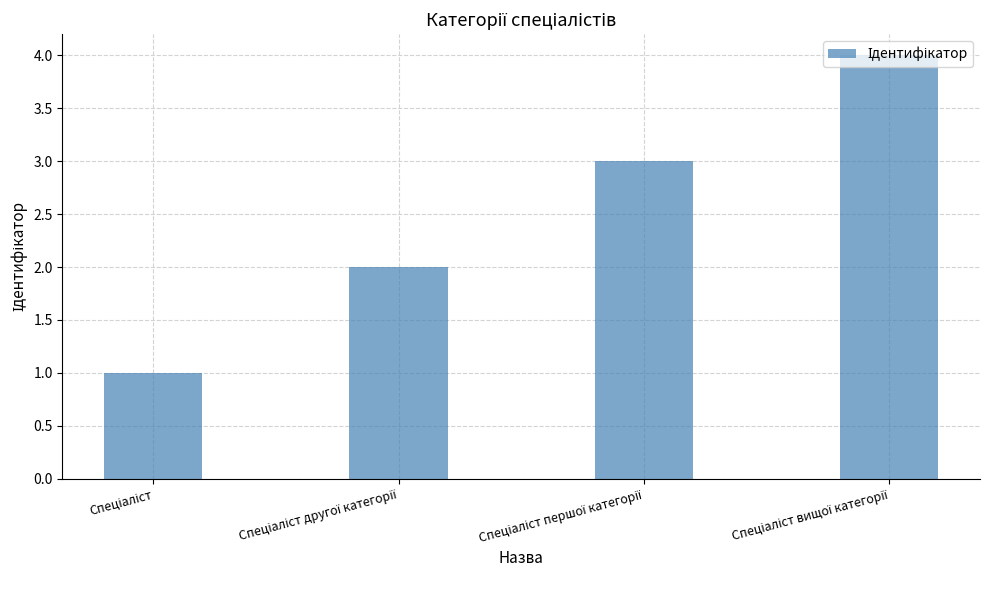

What is the greatest value displayed?

4